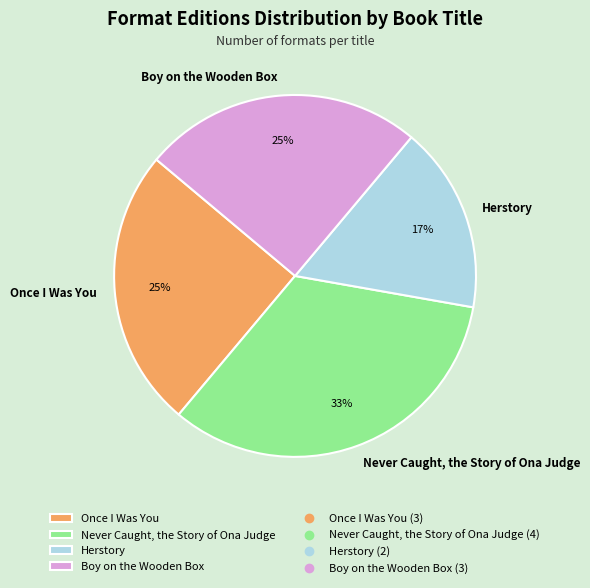

What is the largest slice in the pie chart?

Never Caught, the Story of Ona Judge